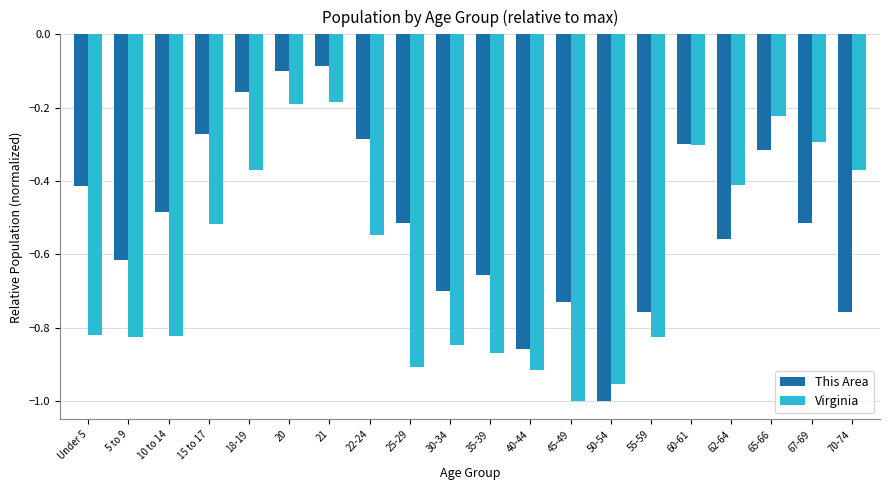

The value of This Area at 67-69 is -0.8. True or false?

False